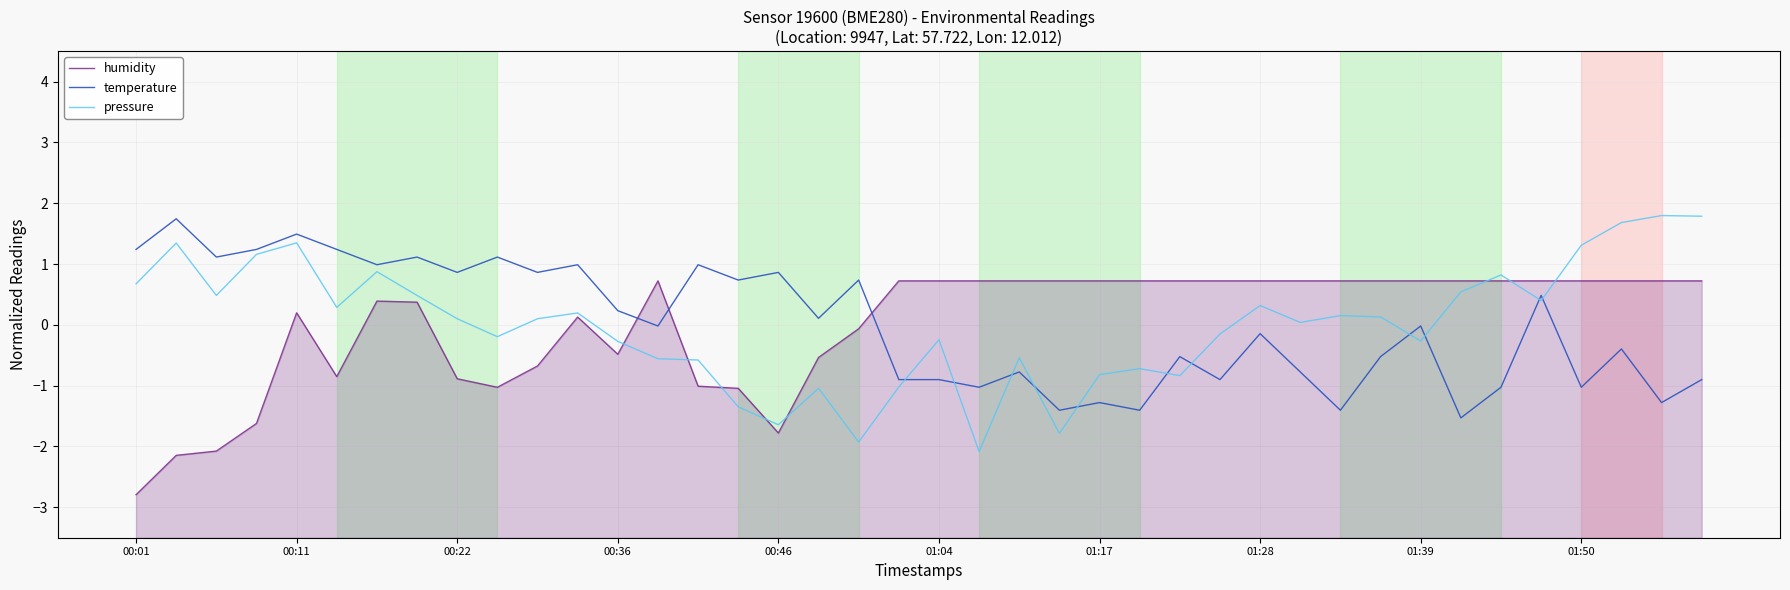

What is the value of the pressure point at the 28th from the left?

-0.2